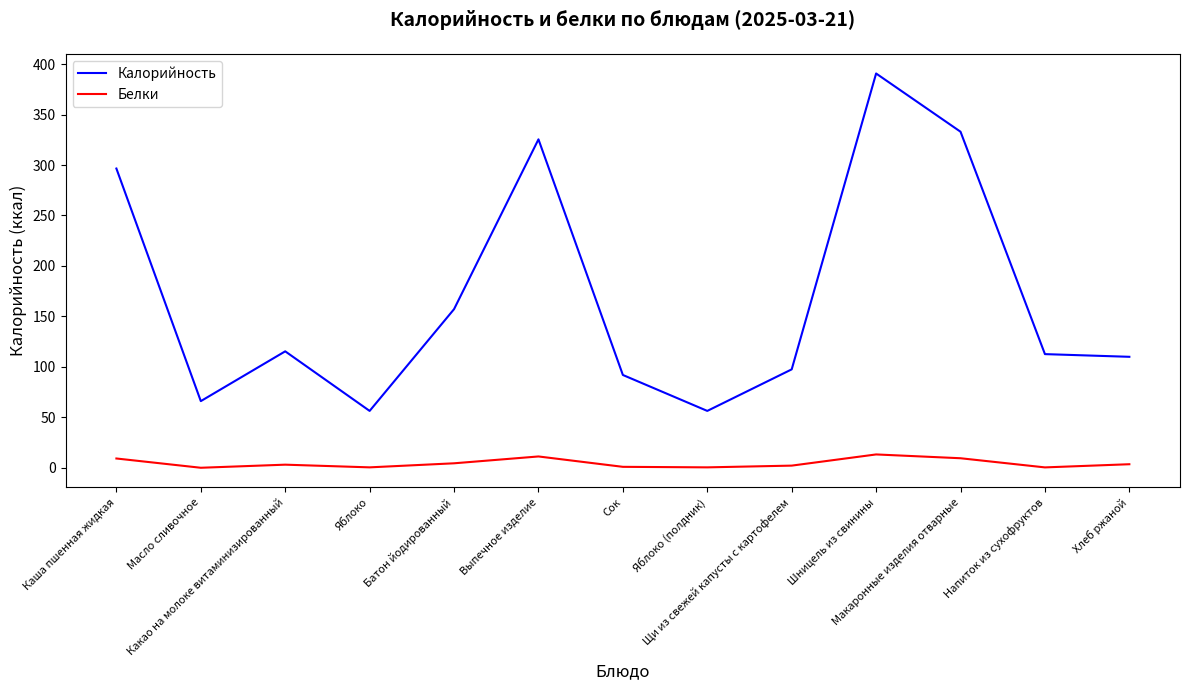

At Яблоко (полдник), list the series in order from largest to smallest.

Калорийность, Белки